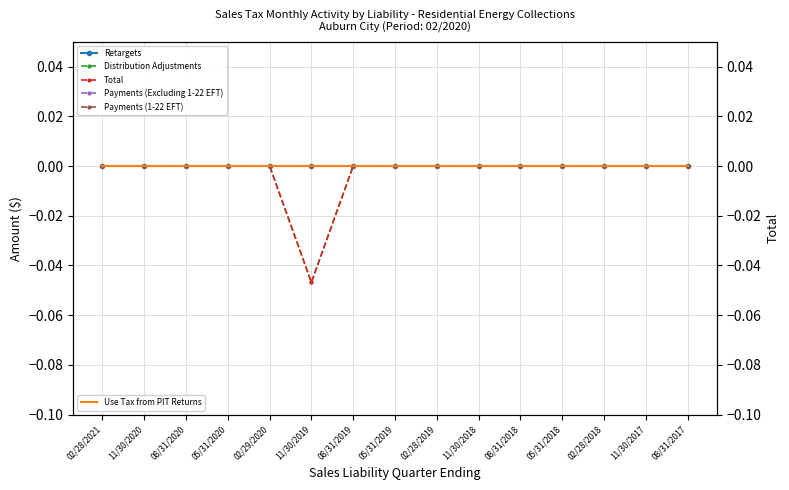

Which series changed the most between 02/29/2020 and 08/31/2017?

Retargets